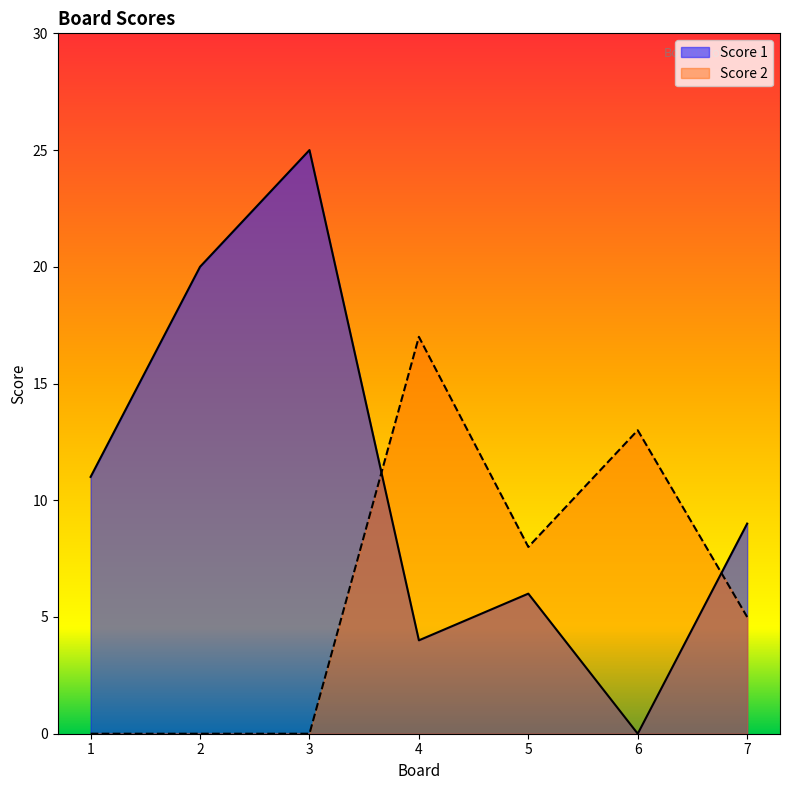

True or false: Score 1 has more than 1 points higher than both neighbors.

True